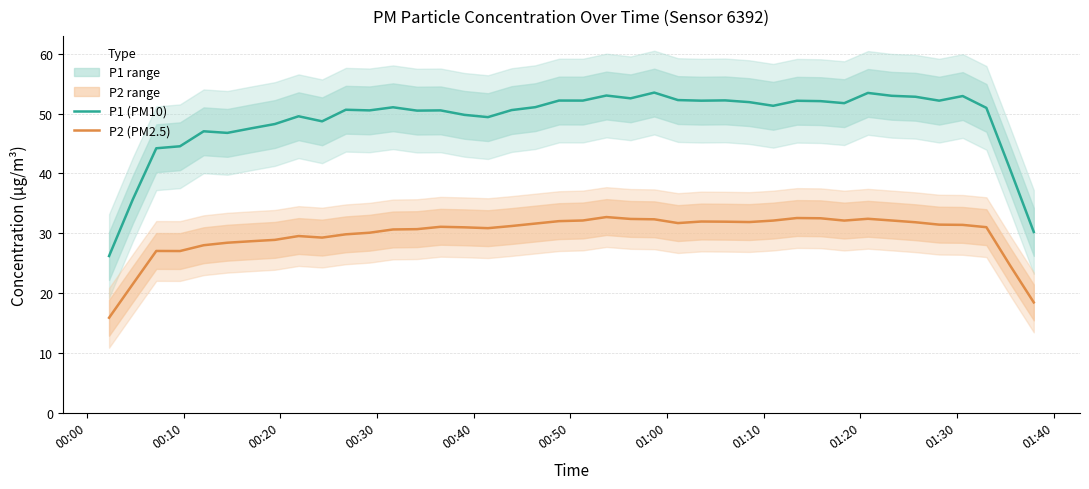

Which series has the widest spread of values?

P1 (PM10)